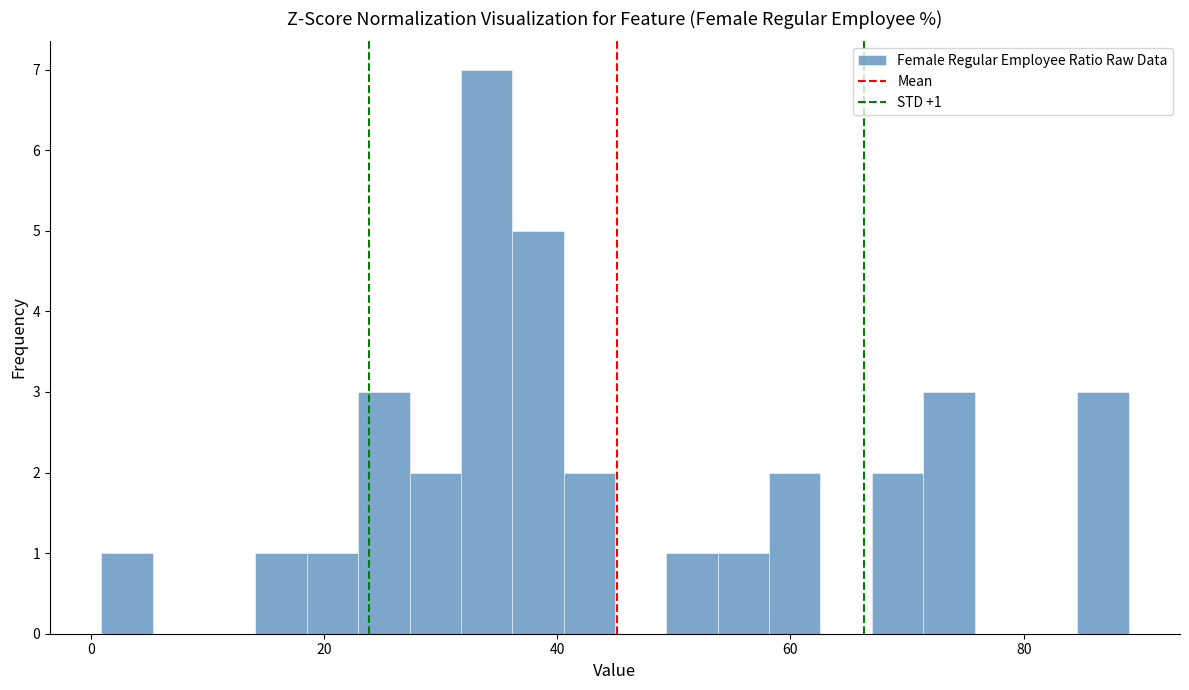

Around what value on the x-axis is the tallest bar? Give the approximate position of its centre, as read against the axis.

34